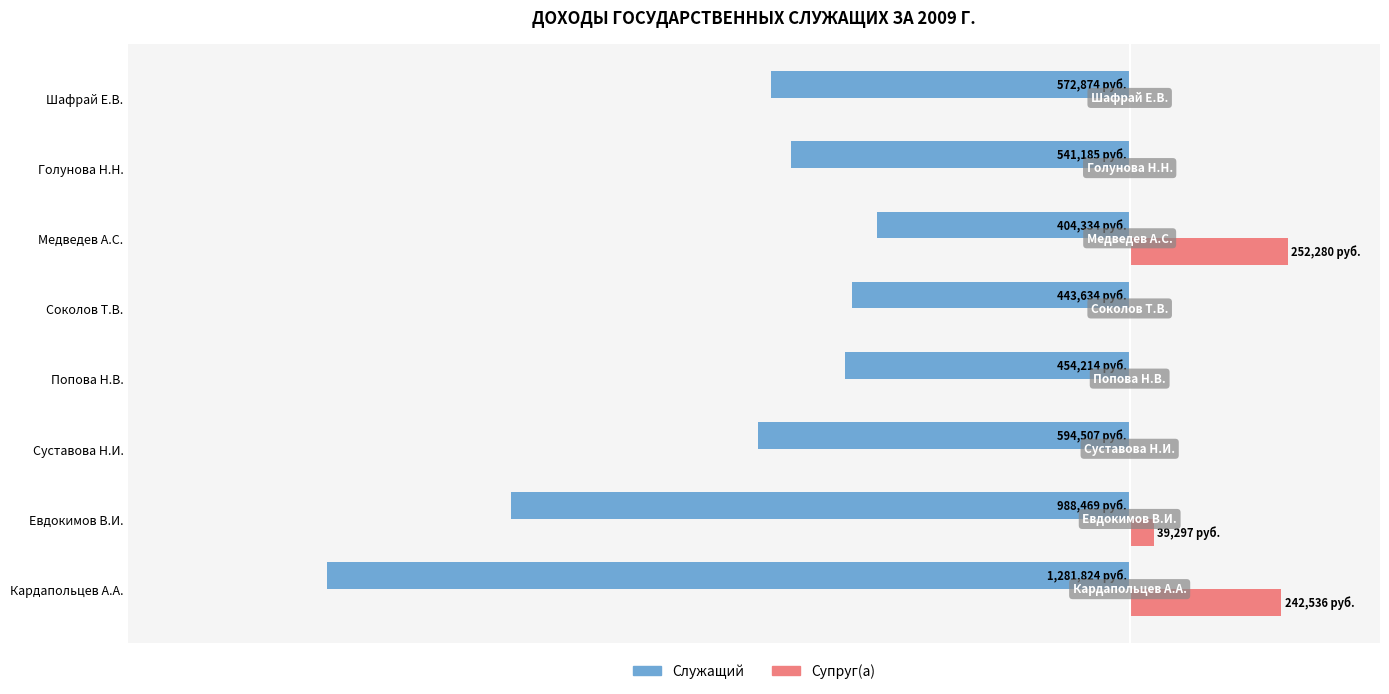

Which series has the widest spread of values?

Служащий